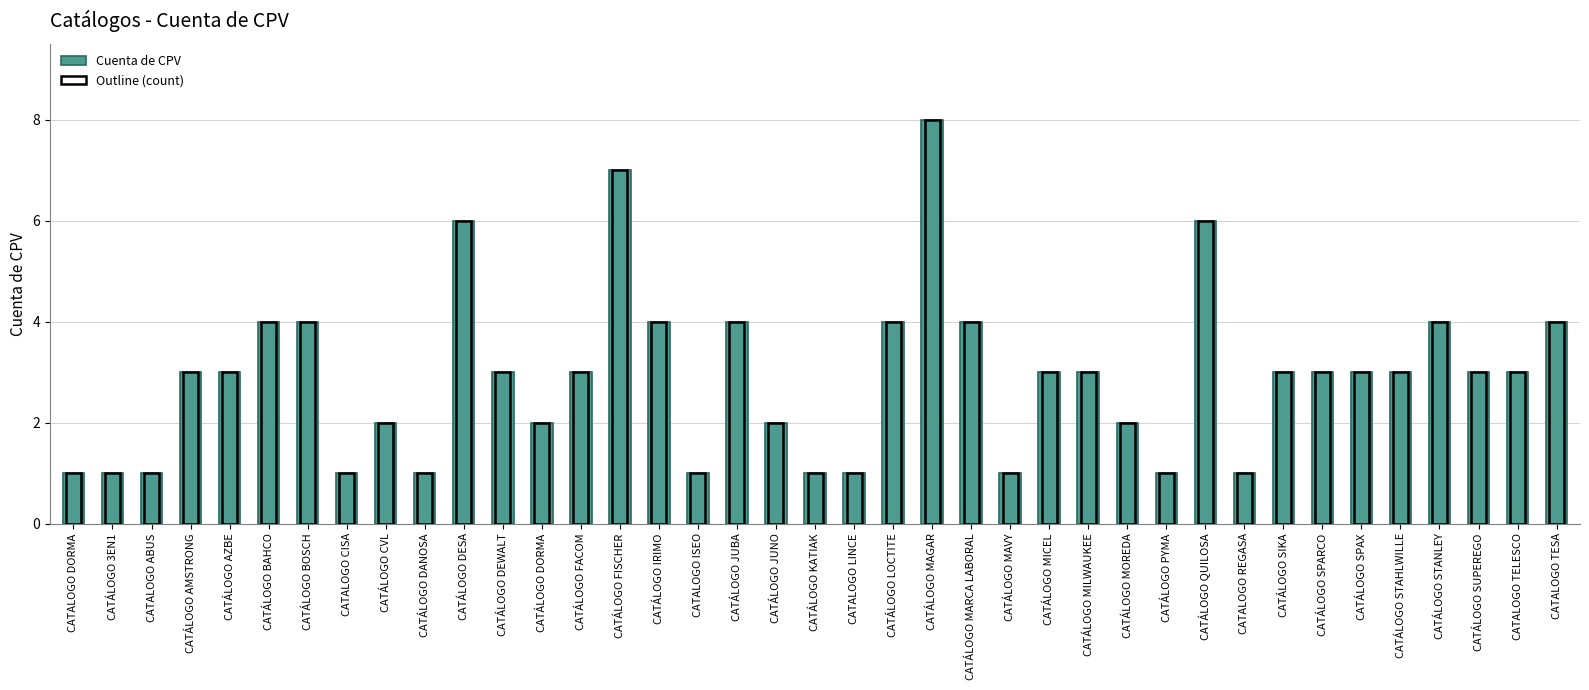

What is the sum of the values at CATÁLOGO SPAX and CATALOGO TELESCO?

6